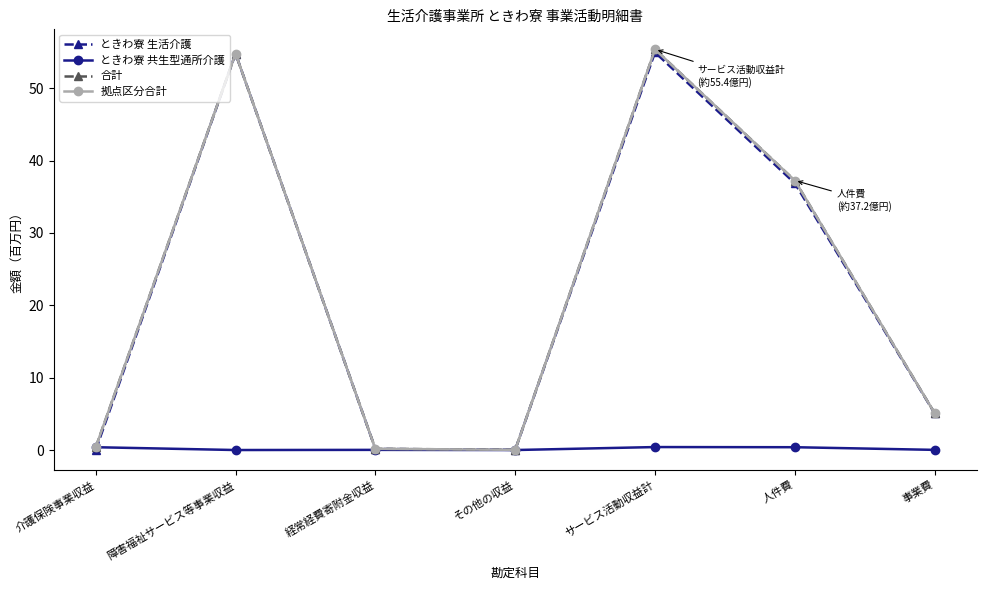

True or false: ときわ寮 生活介護 has more than 1 interior local peaks.

True